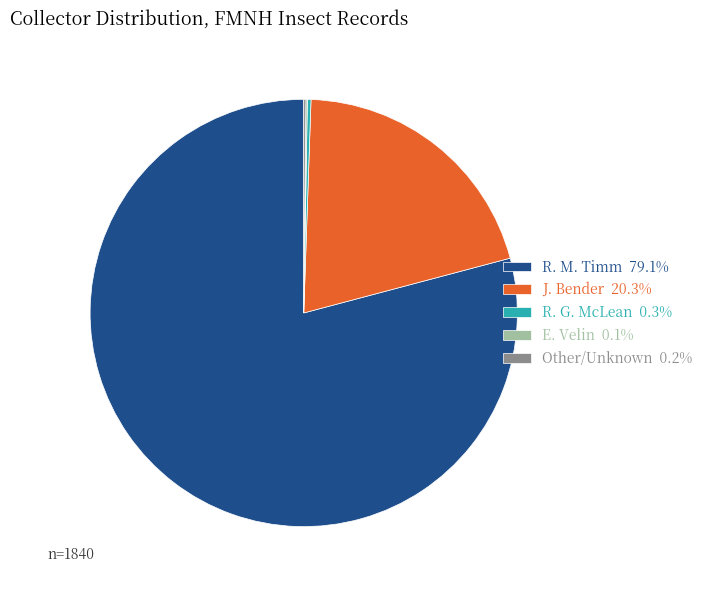

Does R. M. Timm 79.1% represent more than half of the total?

Yes